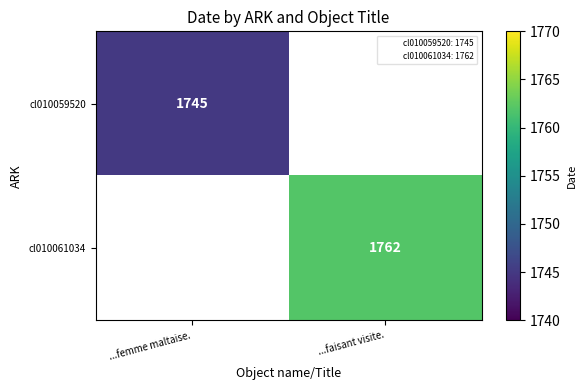

At ...femme maltaise., list the series in order from largest to smallest.

cl010059520, cl010061034